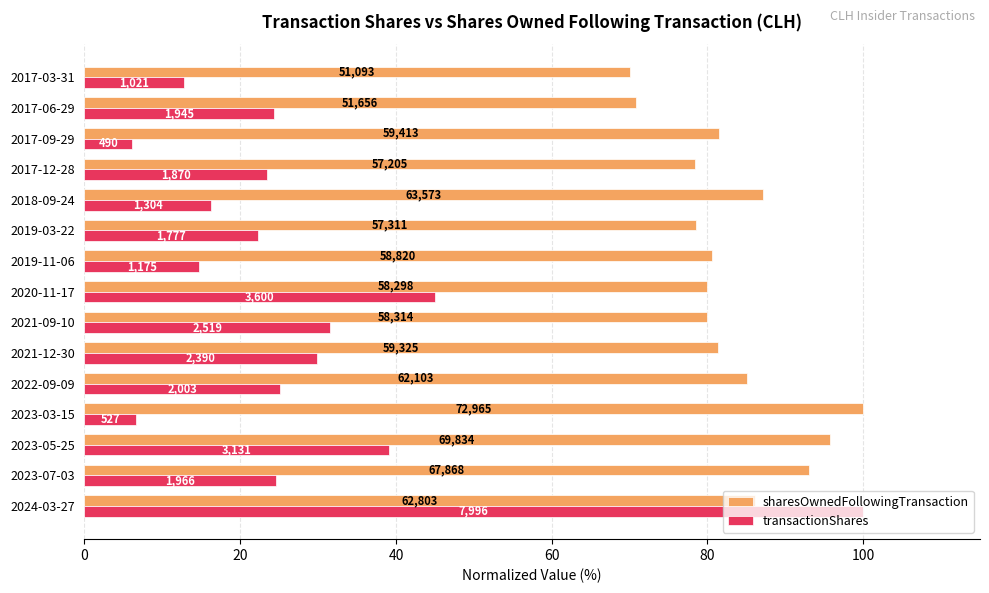

Which series has the largest range (max minus min)?

transactionShares